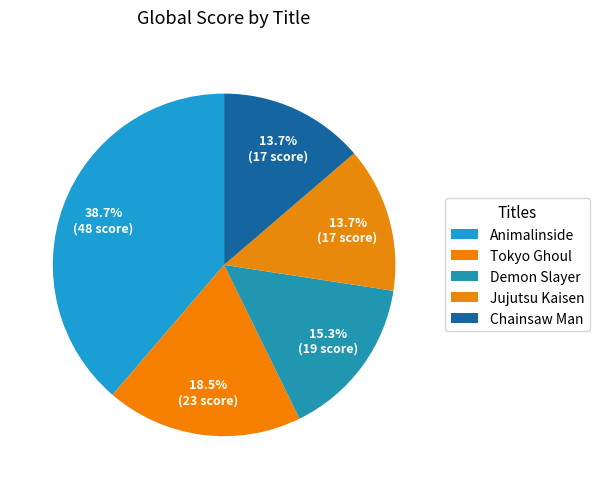

Does Tokyo Ghoul account for over 50% of the chart?

No